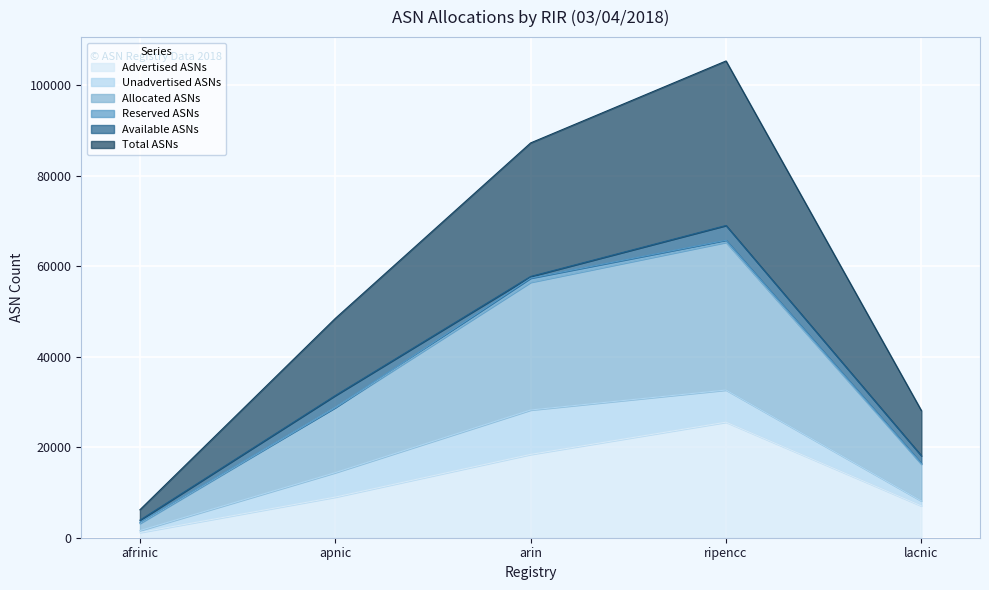

Which has a higher value, lacnic or ripencc?

ripencc